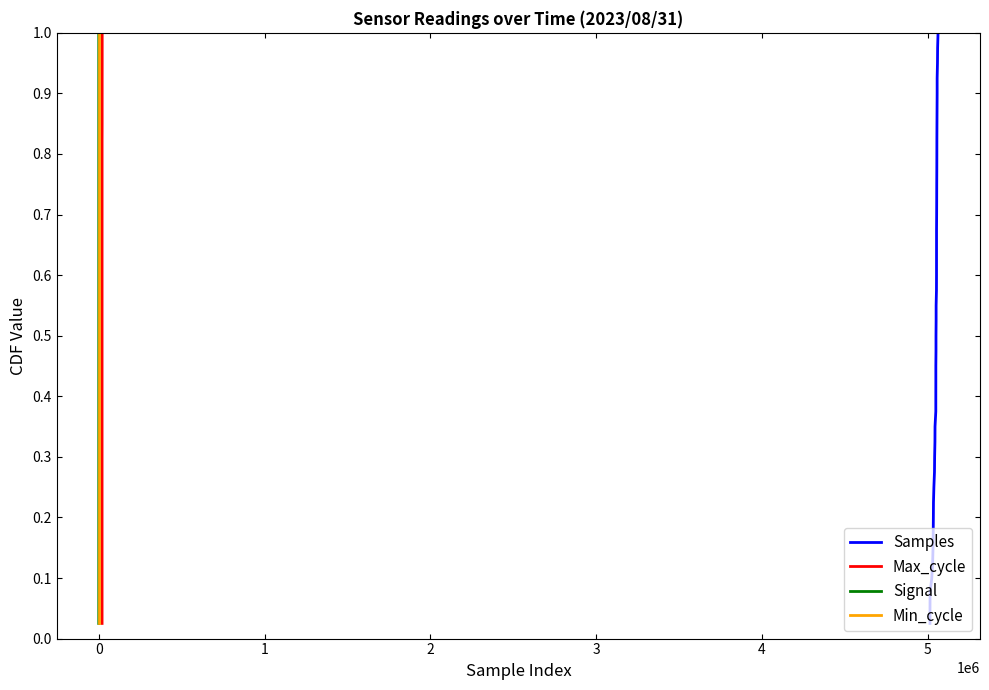

Read the Min_cycle value at 29.

0.8